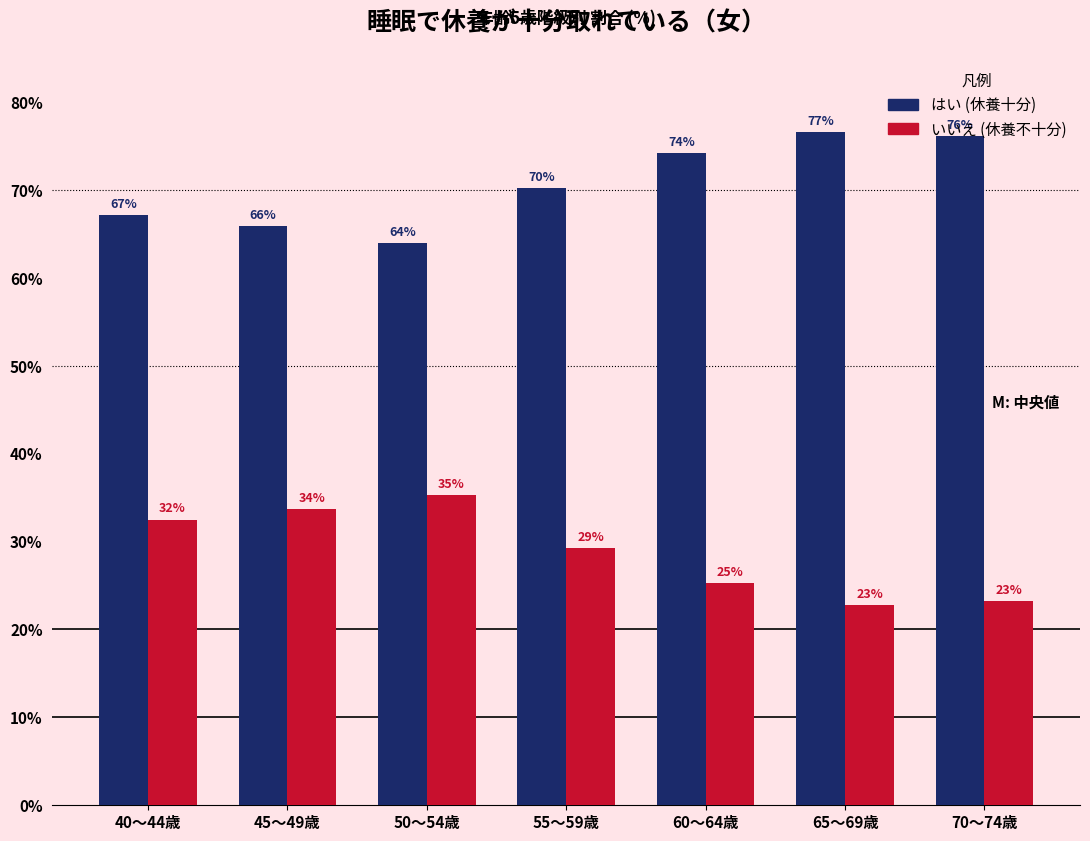

How many groups of bars are there?

7